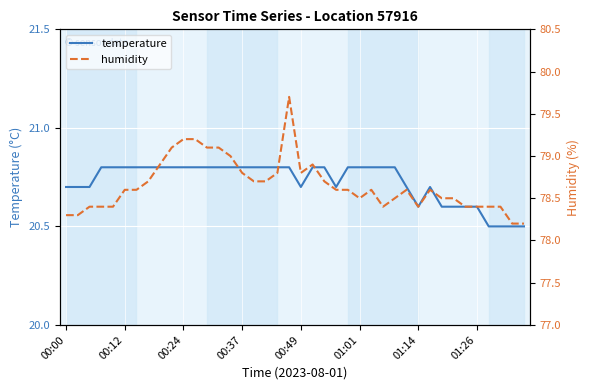

How many interior local peaks does the temperature series have?

1